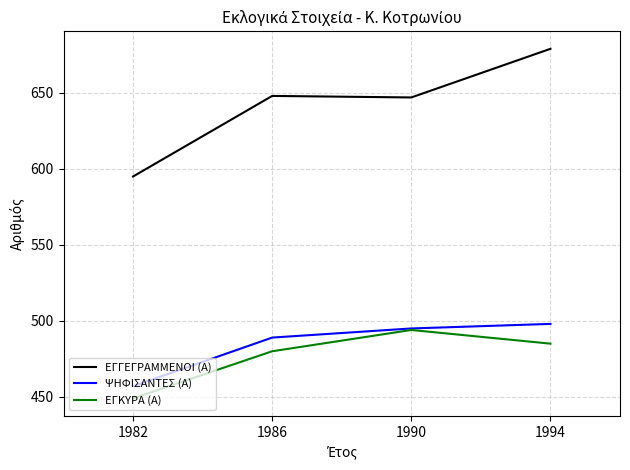

Is this an area chart (filled region under the line)?

No